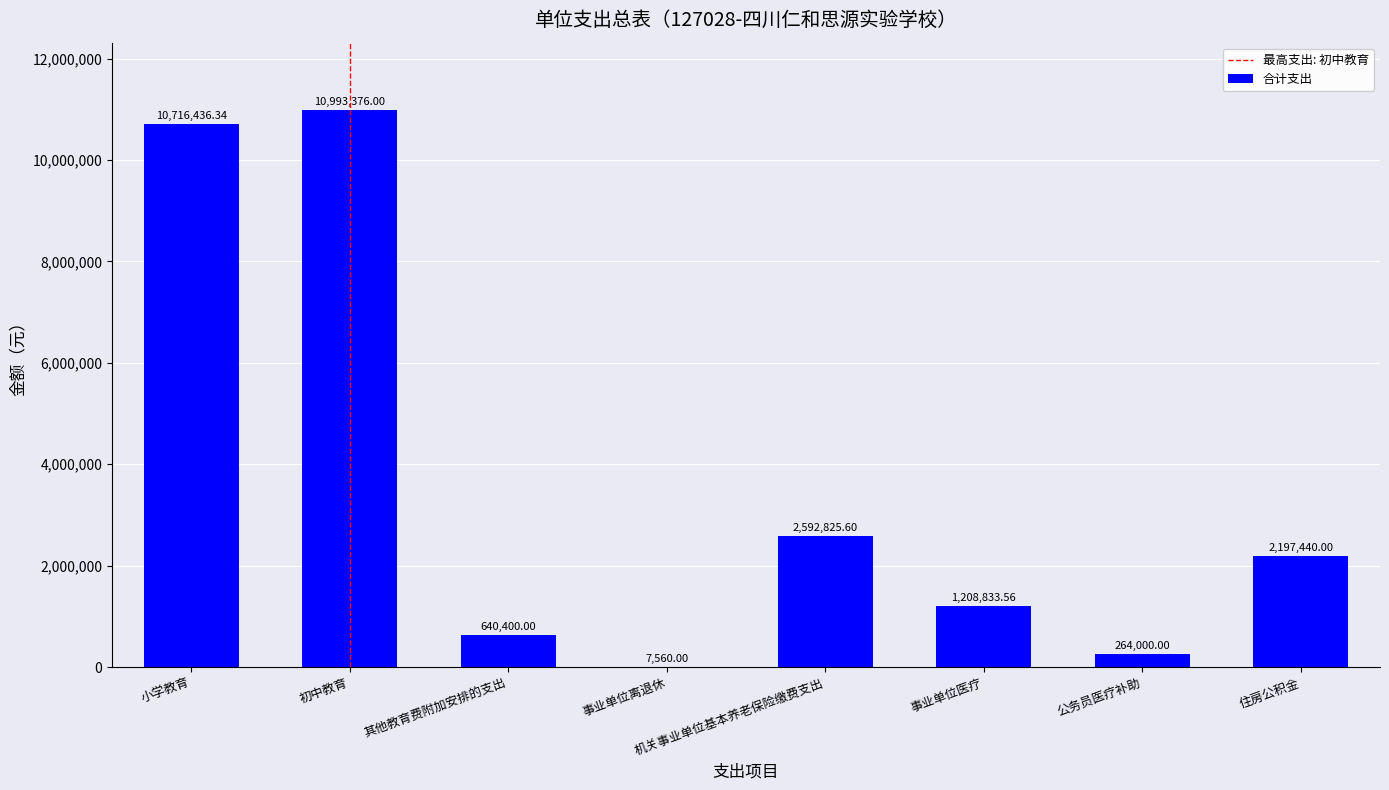

Between 事业单位离退休 and 小学教育, which is larger?

小学教育